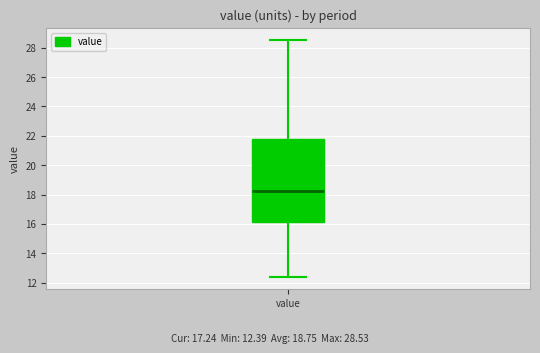

Where does the upper whisker of the box for value end on the y-axis? The values are not printed on the chart, so give them approximately, as read against the axis.

28.6